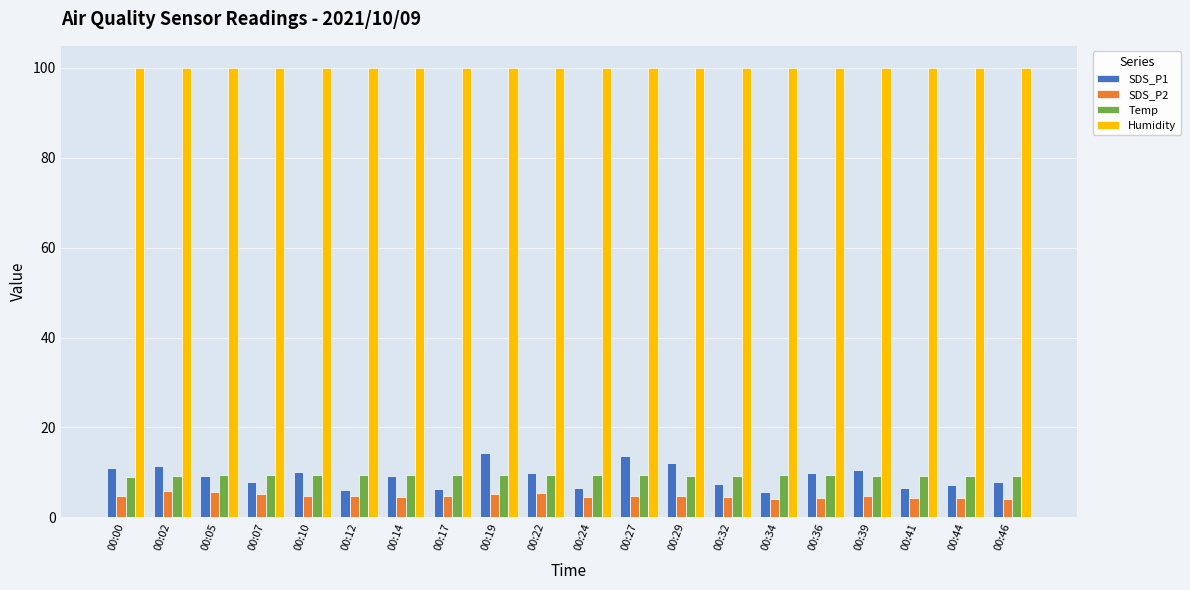

What is the average value of the Temp series?

9.4